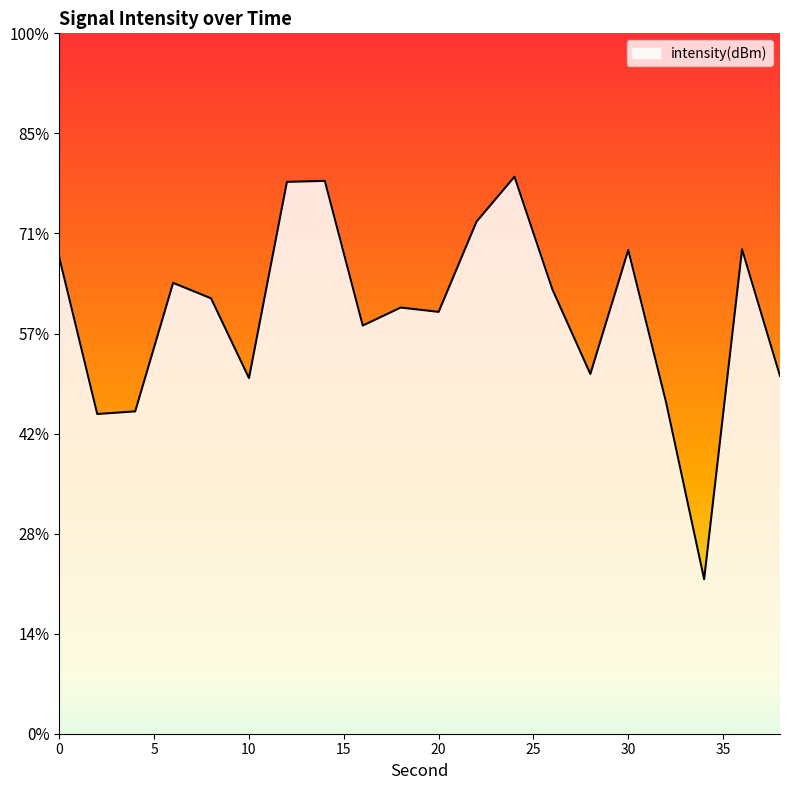

At which category does the data reach its first local valley?

2